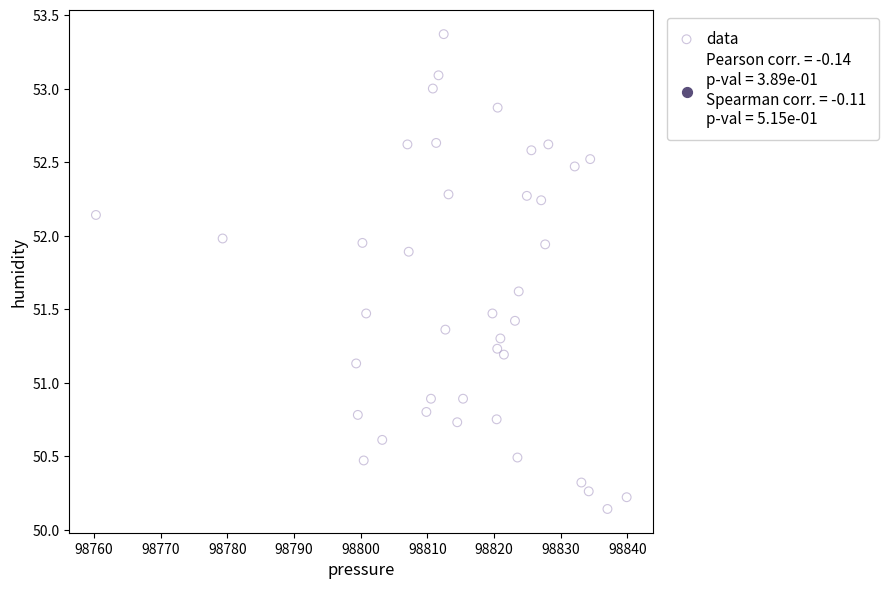

What is the range of Y values (max minus min)?

3.2